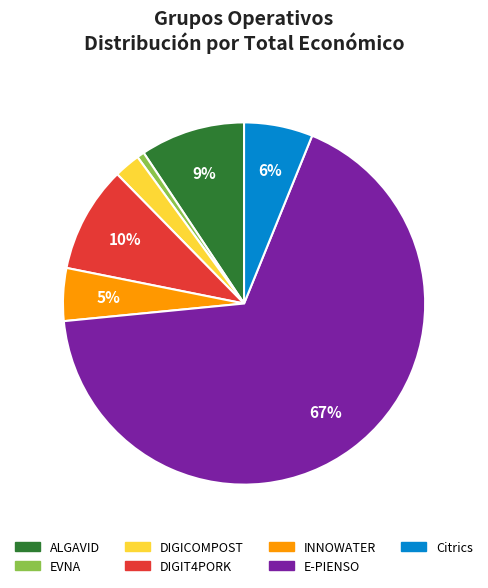

True or false: DIGIT4PORK accounts for 10% of the total.

True